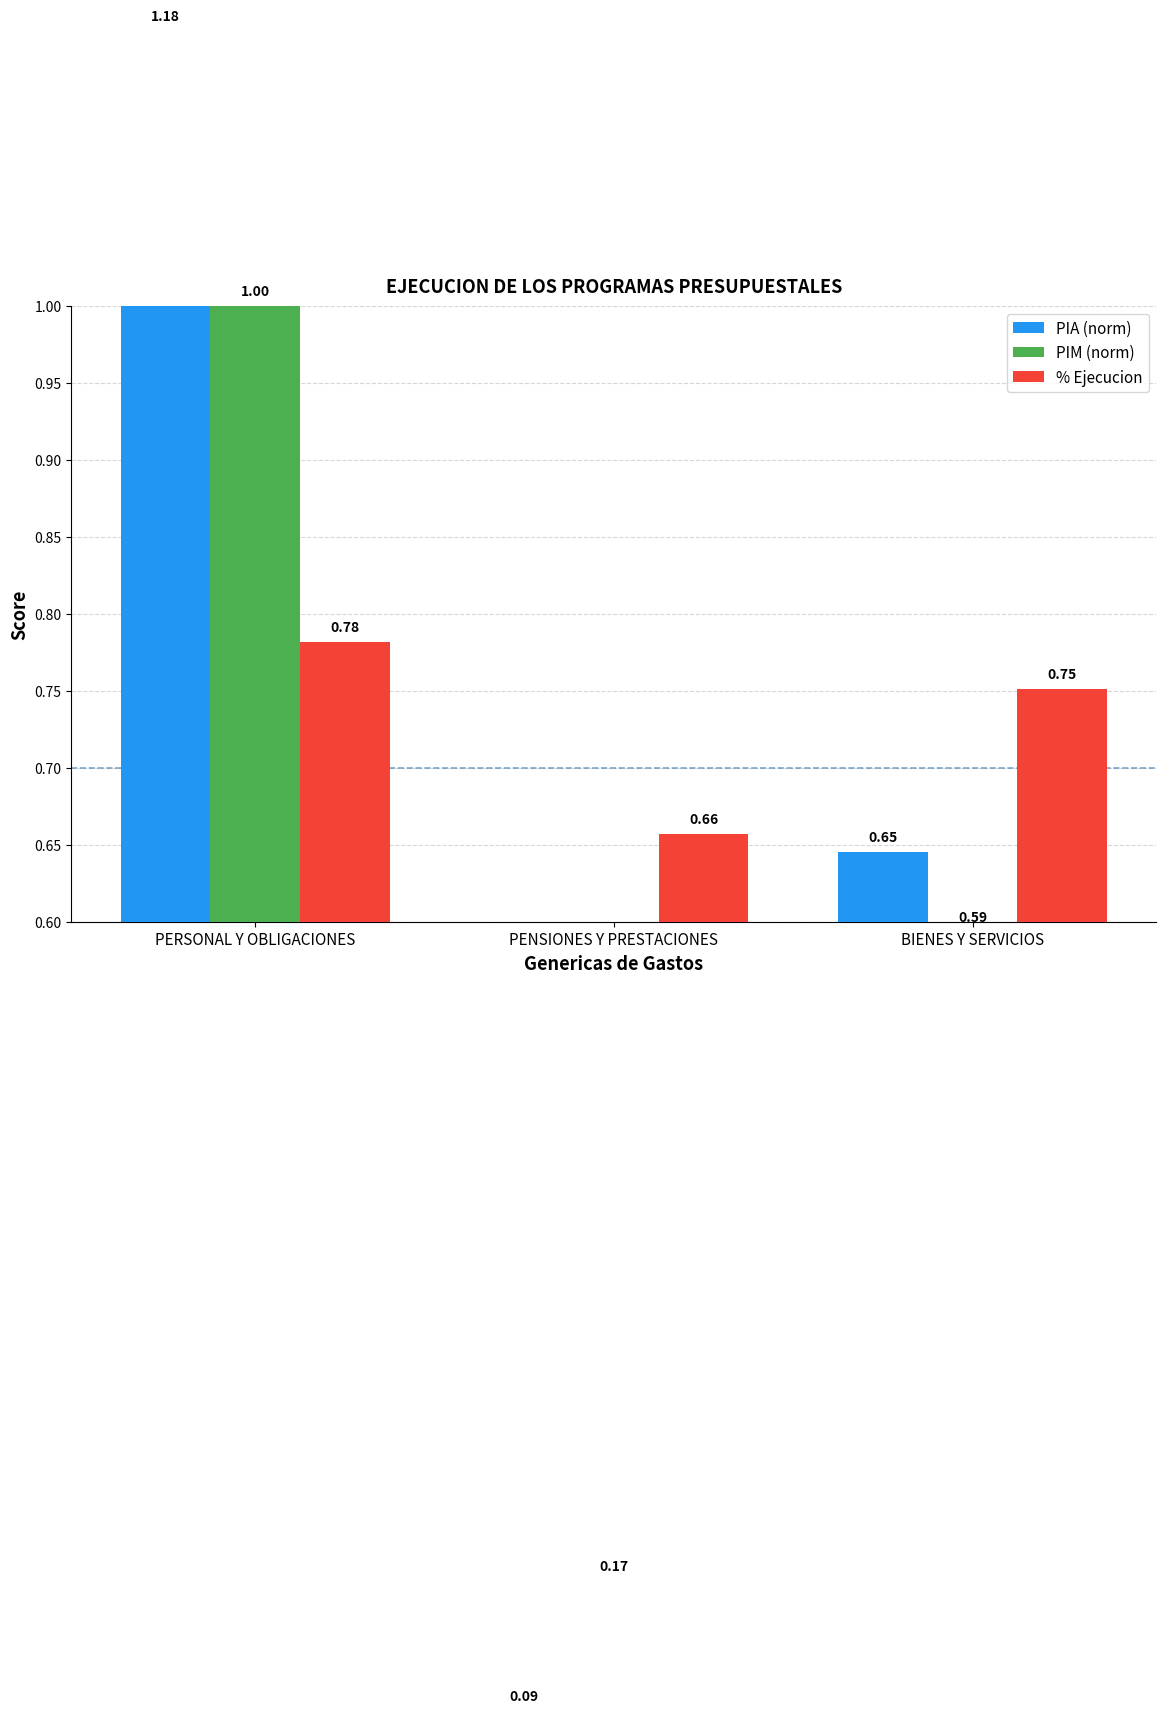

The % Ejecucion series shows 1.3 at PERSONAL Y OBLIGACIONES. True or false?

False